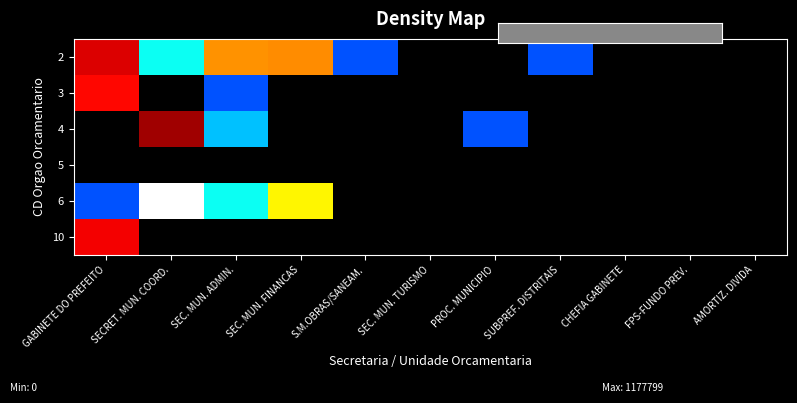

Rank the series at SEC. MUN. ADMIN. from highest to lowest value.

2, 6, 4, 3, 10, 5